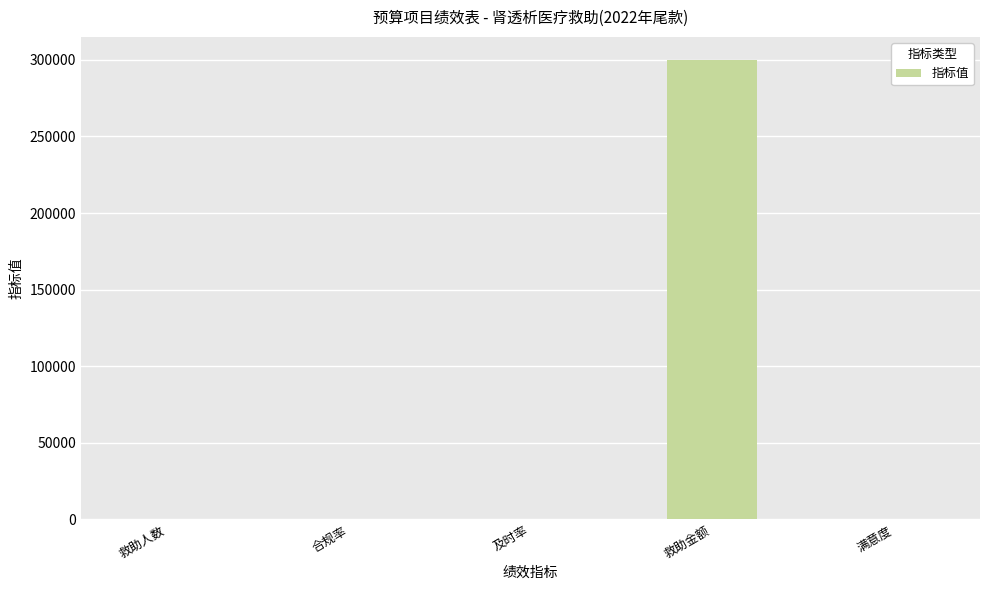

What is the ratio of the value at 救助人数 to the value at 及时率?

0.6